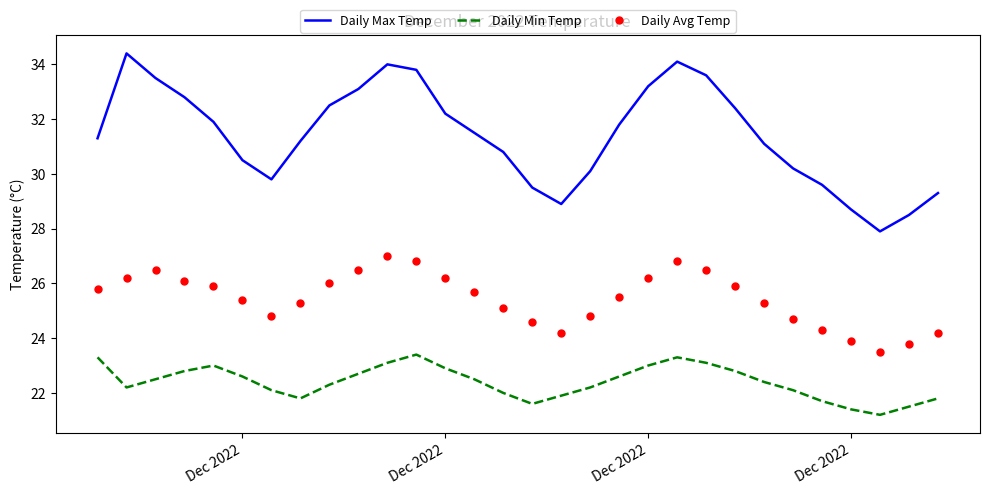

True or false: Daily Avg Temp and Daily Max Temp intersect in this chart.

False